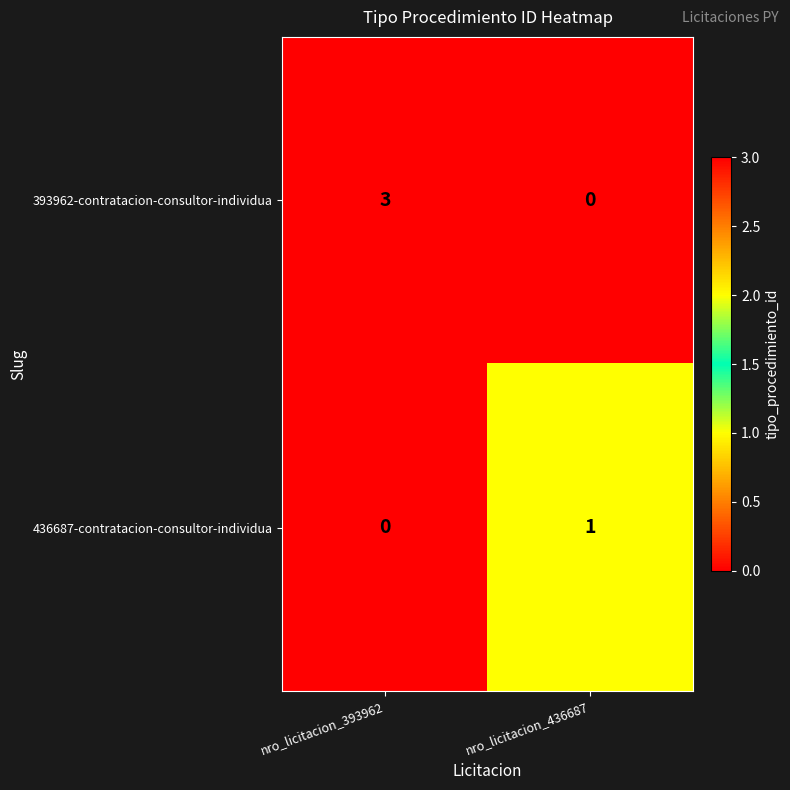

At which category is the sum across all series the highest?

nro_licitacion_393962